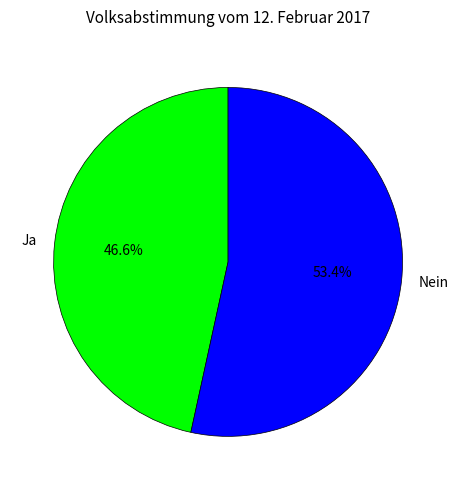

The Ja slice represents 47% of the pie. True or false?

True